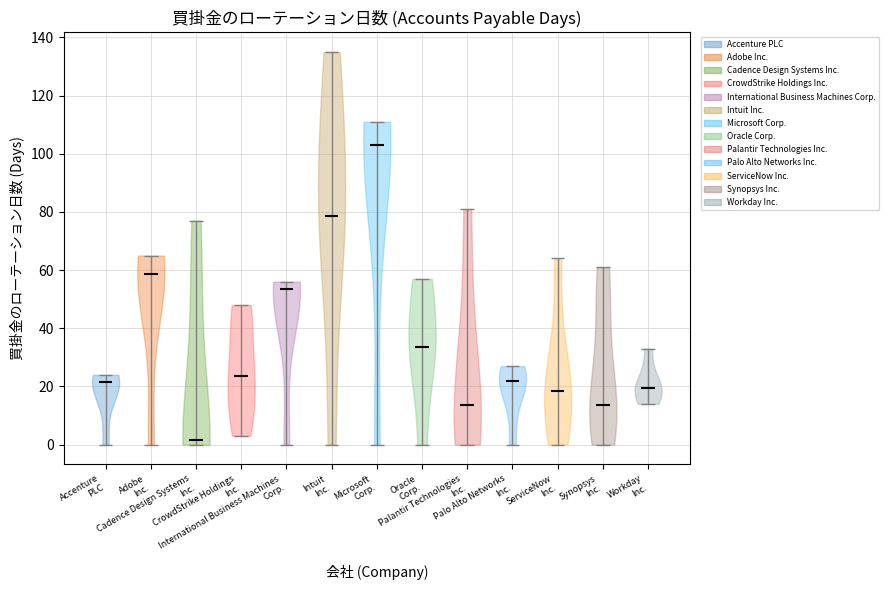

Which violin has the highest median line?

Microsoft Corp.